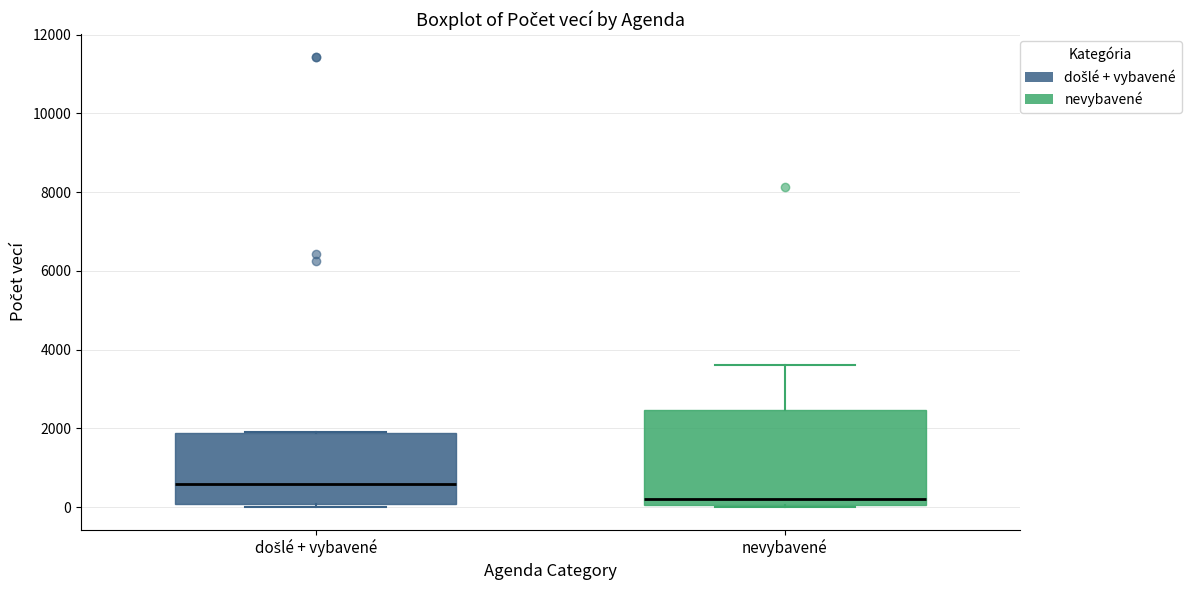

Reading left to right, transcribe this box plot: for each box, give where its median line is, the range the box spans, and where its two whiskers end, as read against the y-axis. The values are not printed on the chart, so give them approximately, as read against the axis.

došlé + vybavené: median 600, box 0 to 1800, whiskers 0 (just below the box's lower edge) to 2000
nevybavené: median 200, box 0 to 2400, whiskers 0 to 3600